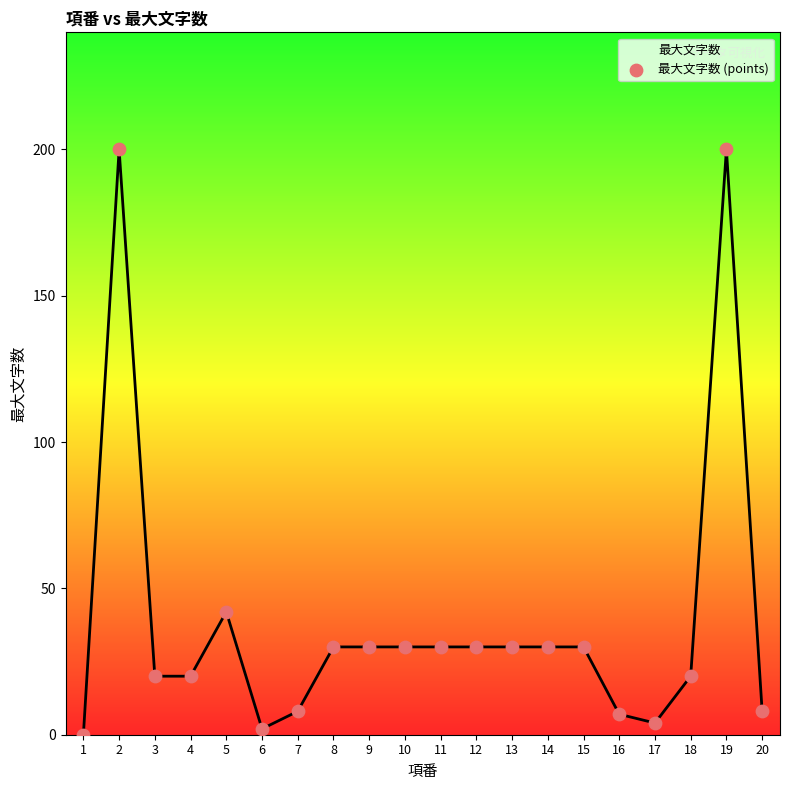

What is the change in value from 4 to 5?

+22